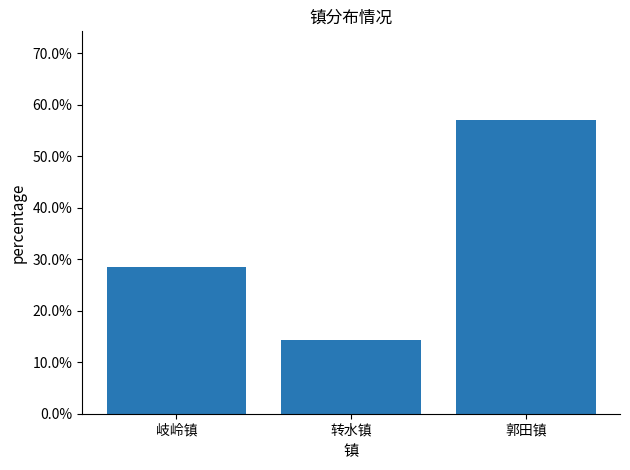

Does the chart contain stacked bars?

No